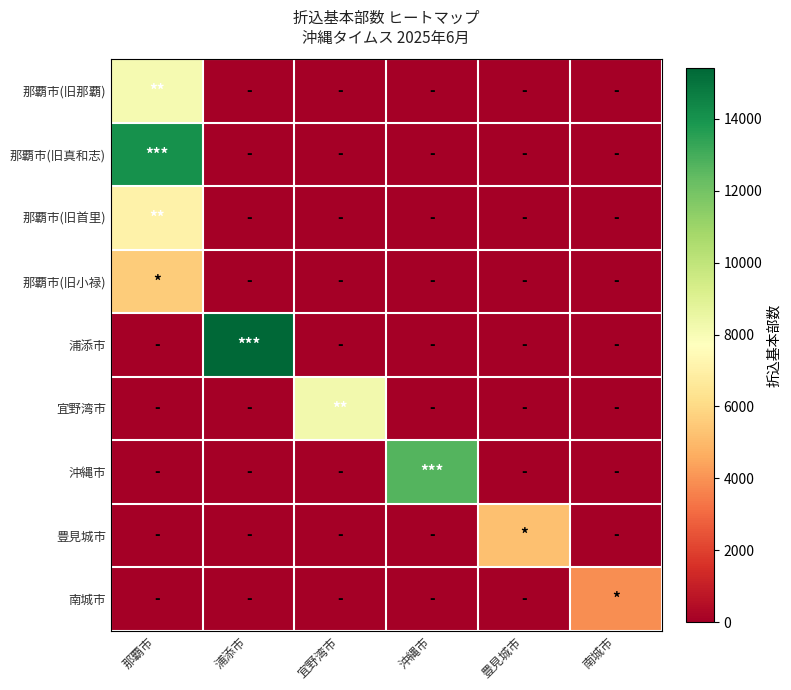

What is the total value across all series at 南城市?

3890